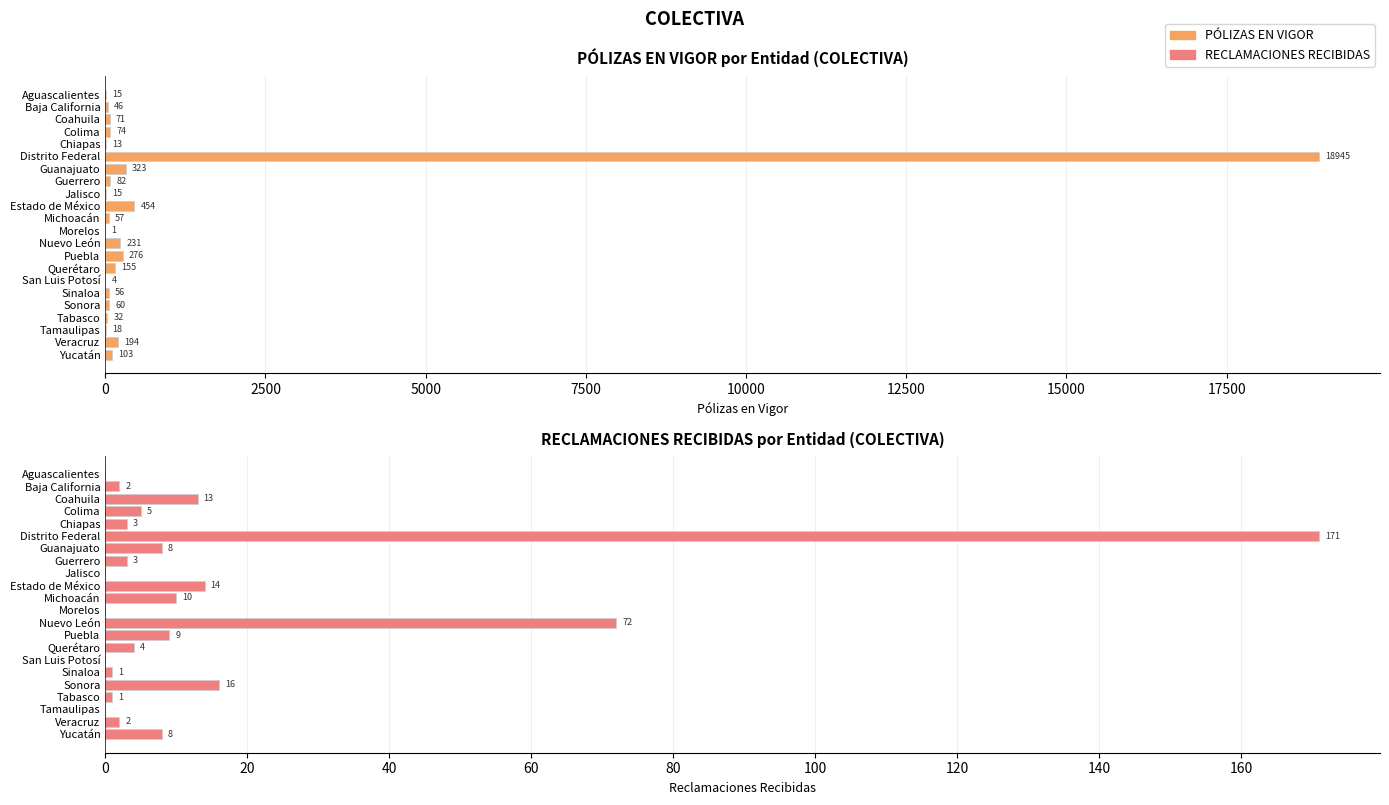

Which series has the largest total across all categories?

PÓLIZAS EN VIGOR